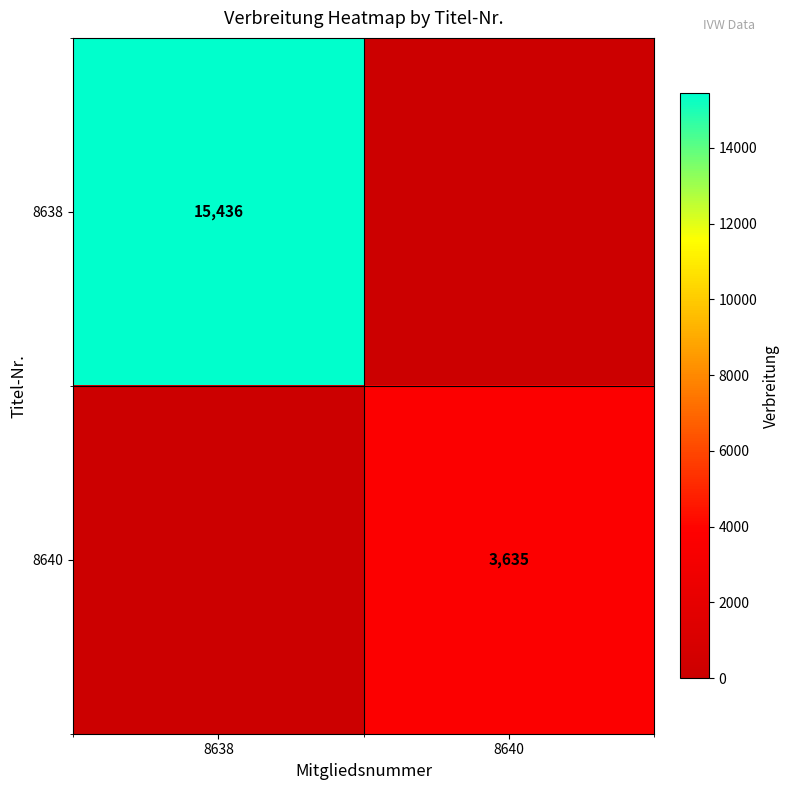

The 8638 series shows 26687 at 8638. True or false?

False